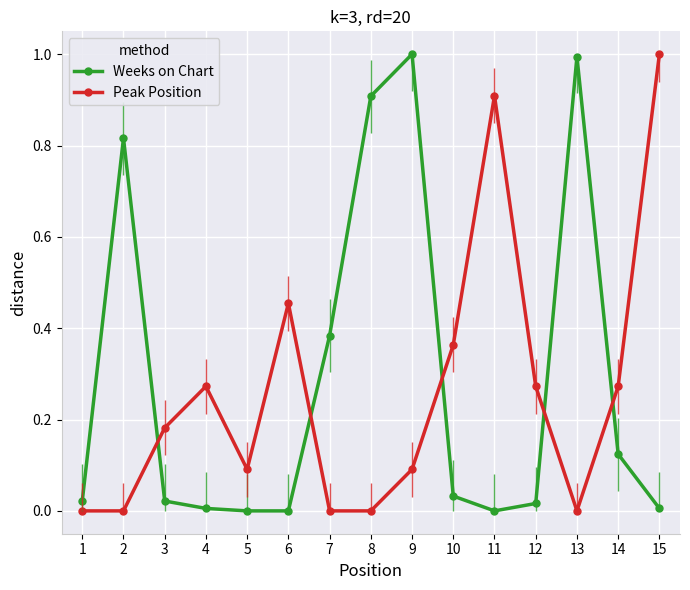

Is the value of Peak Position at 12 greater than the value of Weeks on Chart at 12?

Yes